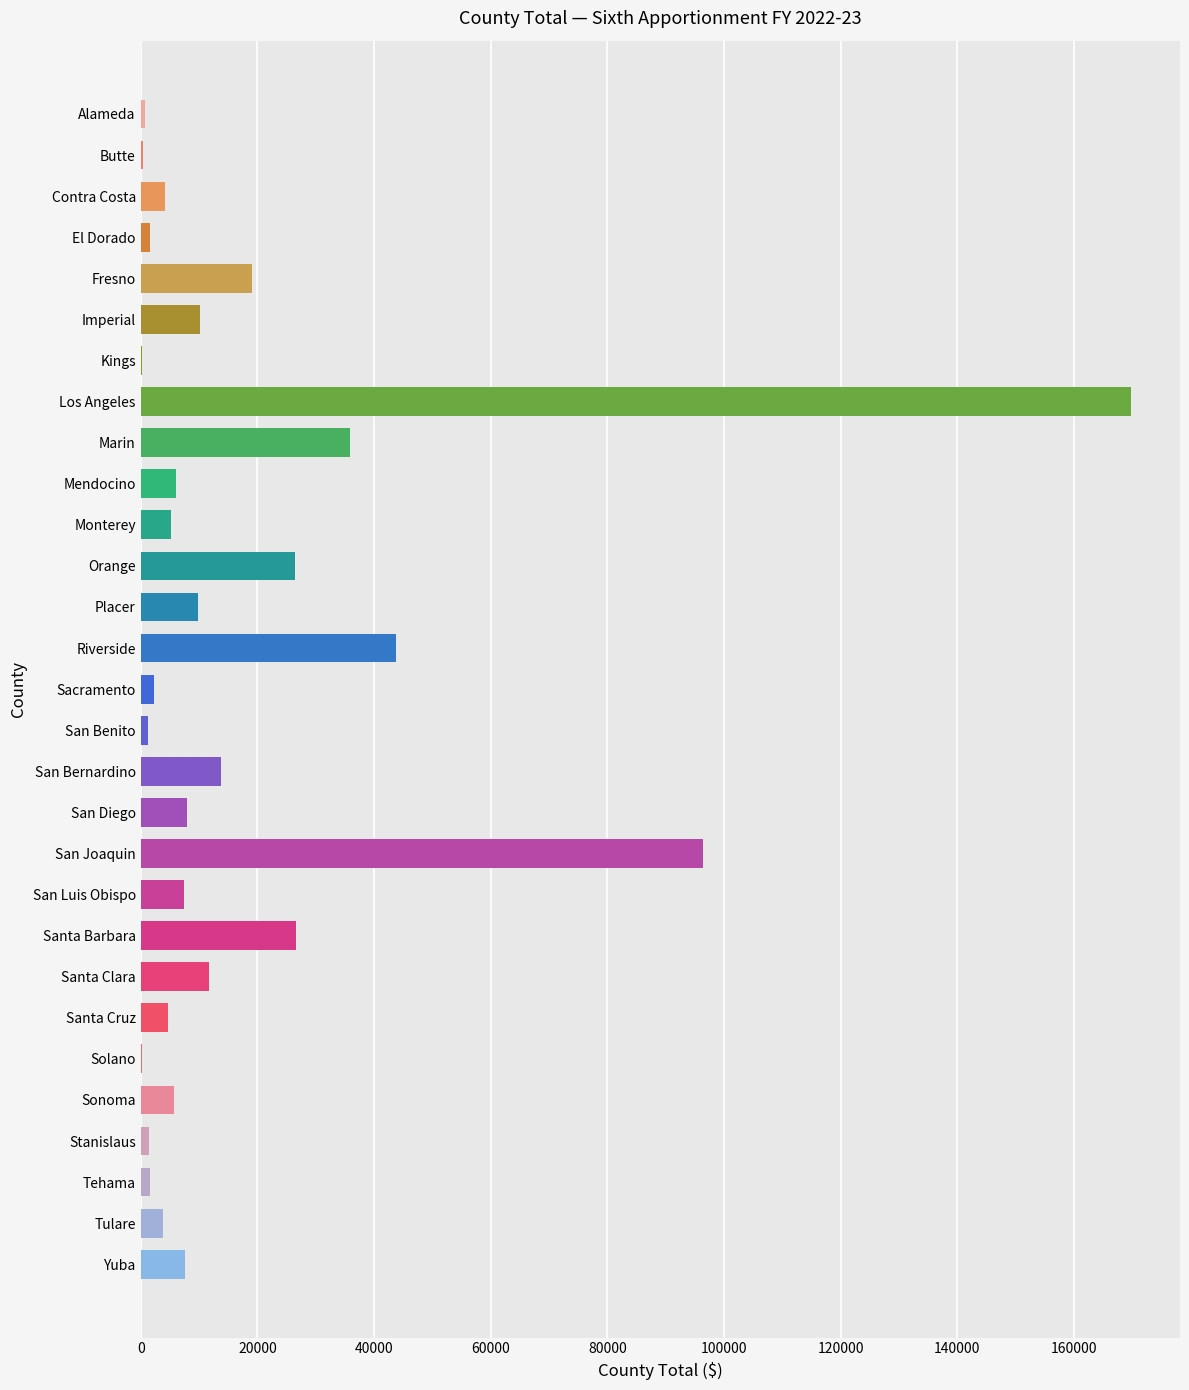

At which category does the chart reach its peak across all series?

Los Angeles